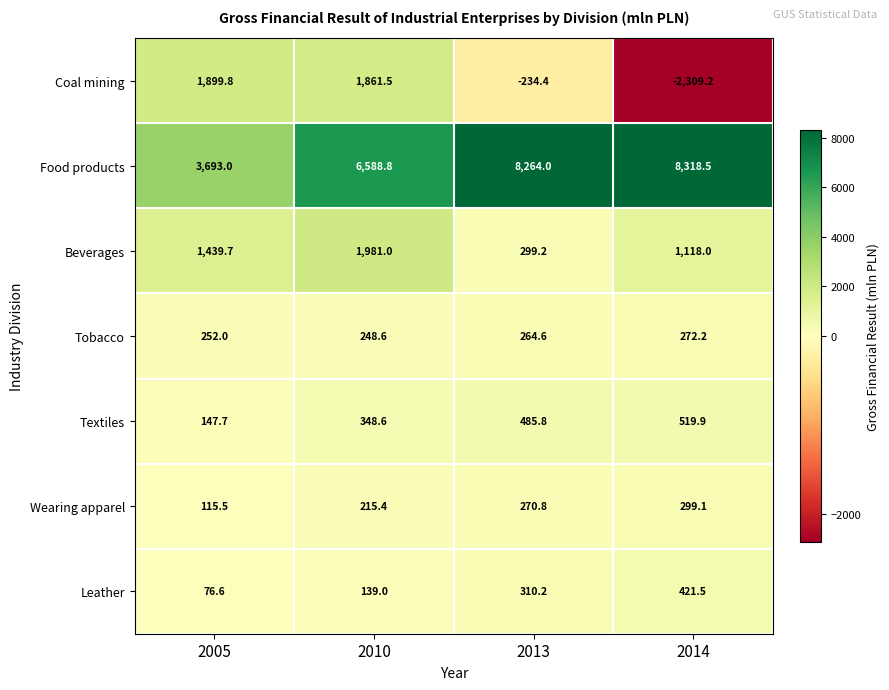

The value of Wearing apparel at 2005 is 191.3. True or false?

False